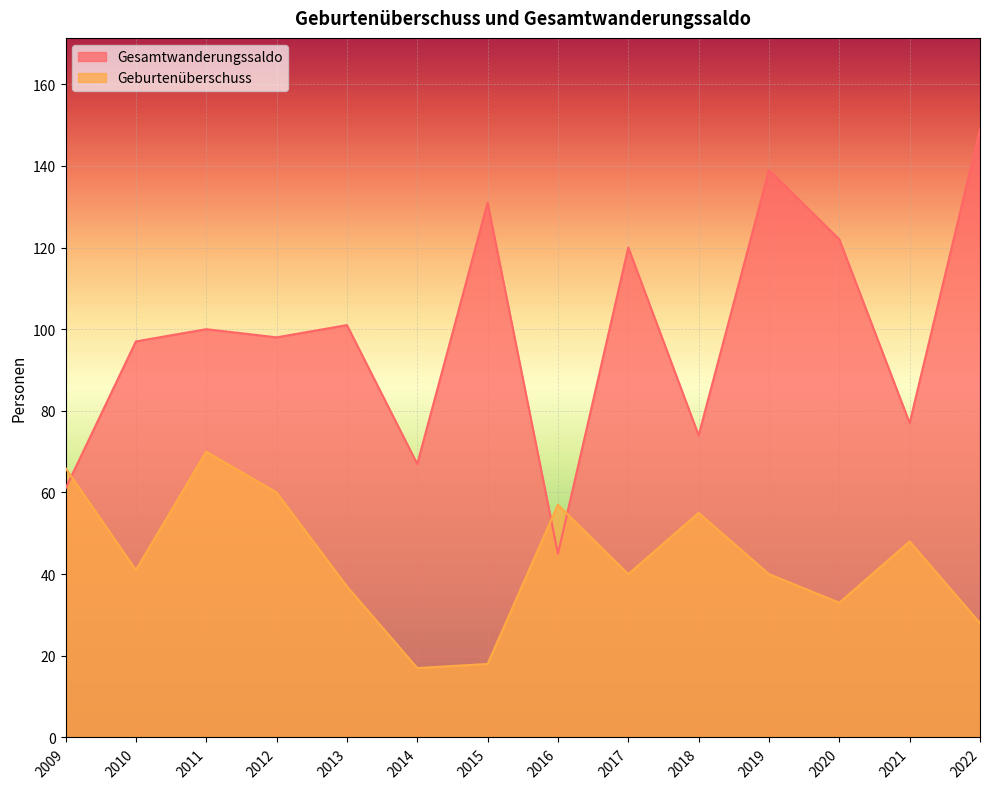

How many lines are shown in the chart?

2